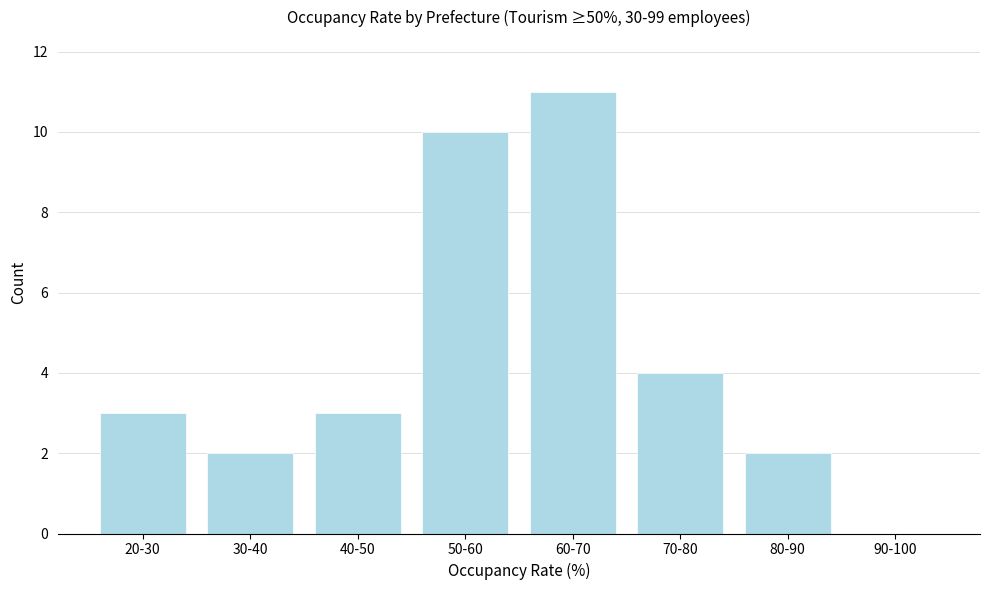

Reading left to right, transcribe all the data shown in this chart.

20-30=3	30-40=2	40-50=3	50-60=10	60-70=11	70-80=4	80-90=2	90-100=0